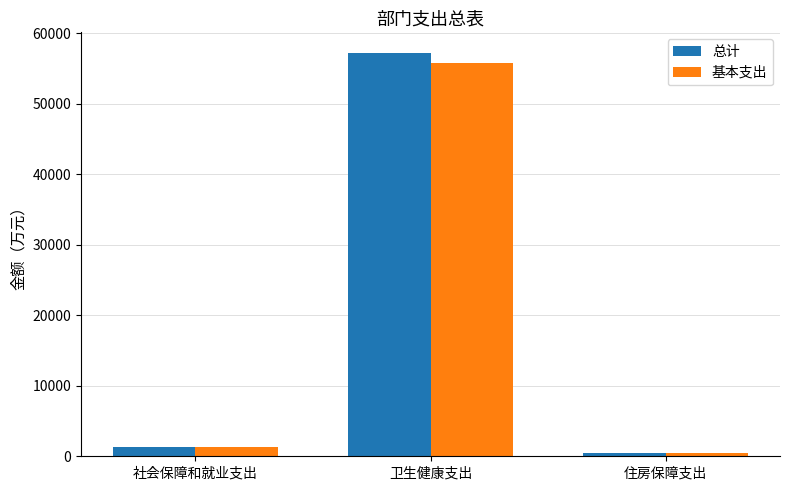

What is the difference between the maximum and minimum values in the 基本支出 series?

55302.9